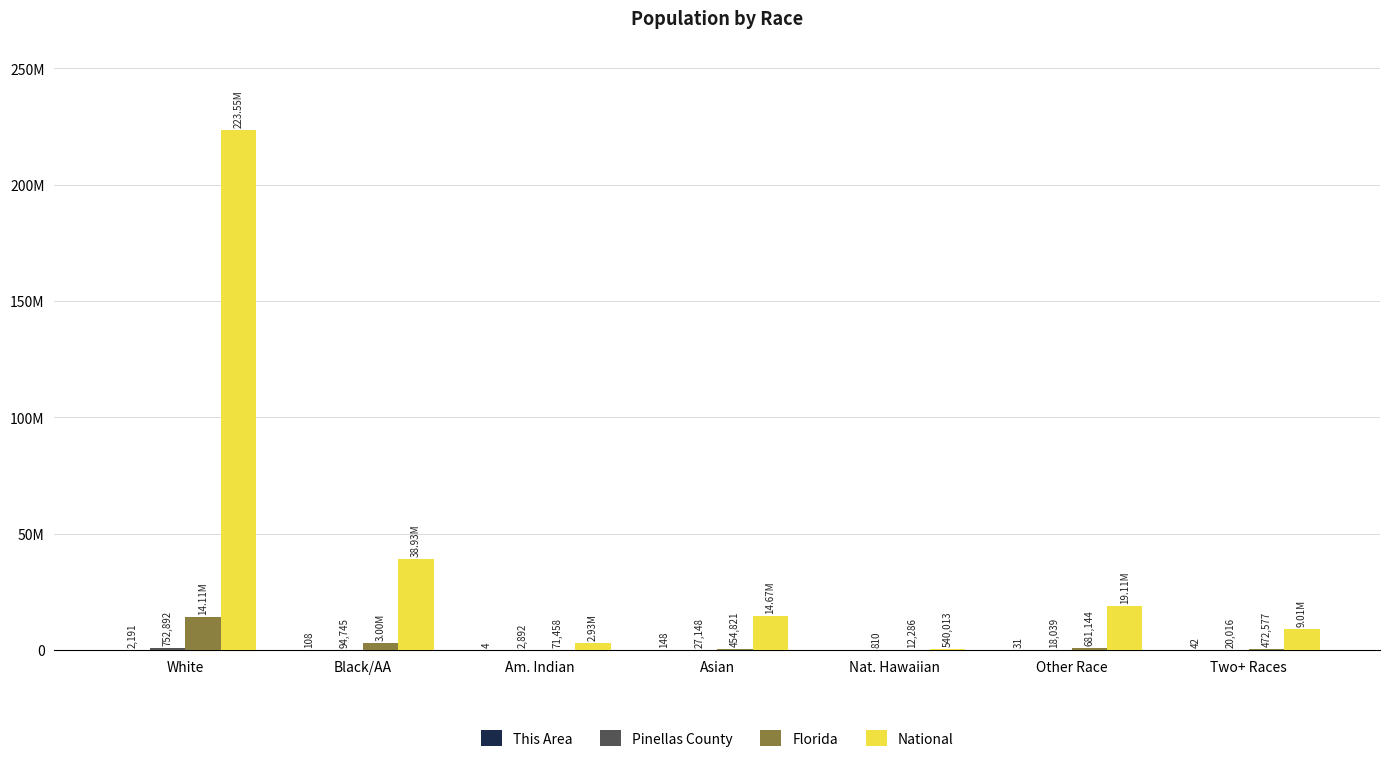

List the series in order of their peak value, highest first.

National, Florida, Pinellas County, This Area